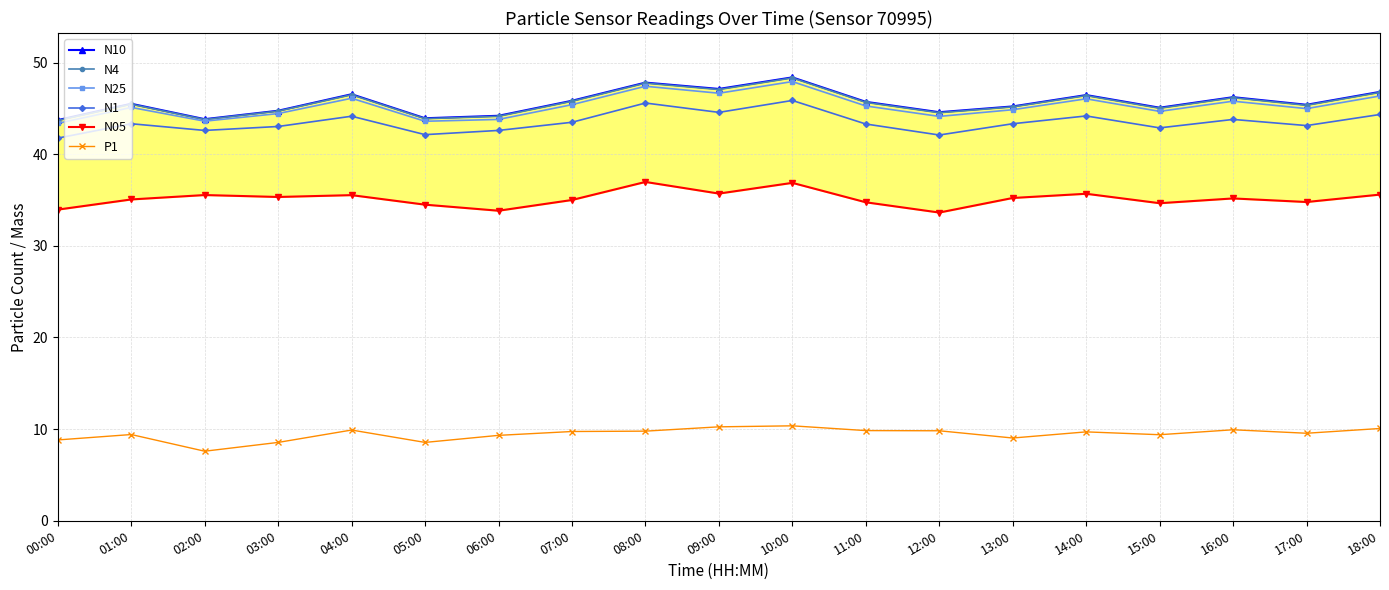

Which series has the widest spread of values?

N10